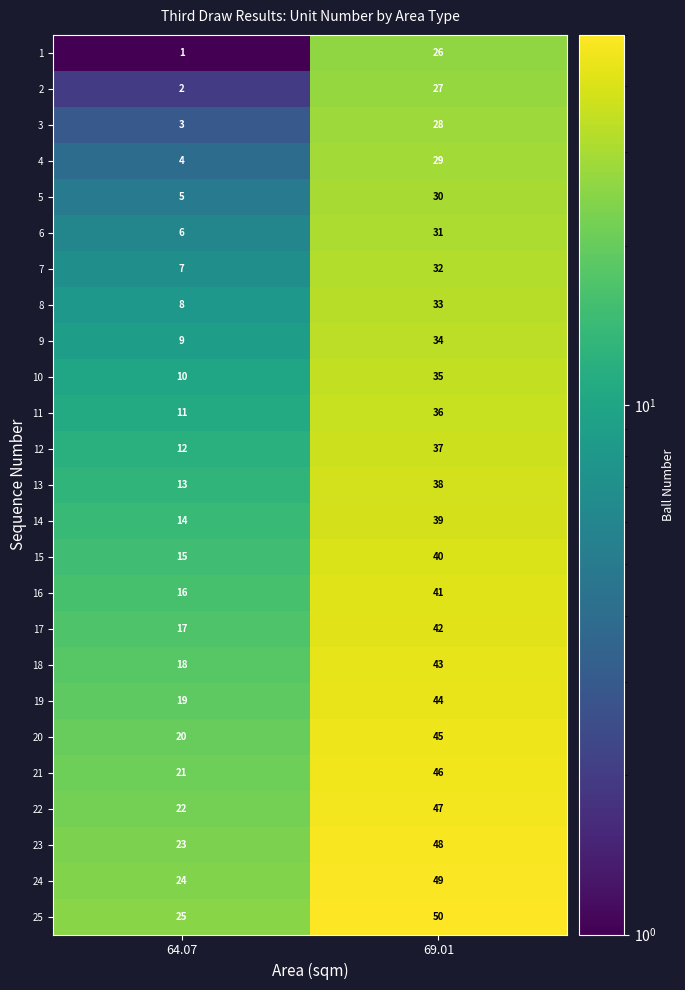

Where is 17 nearest to the value 29?

64.07